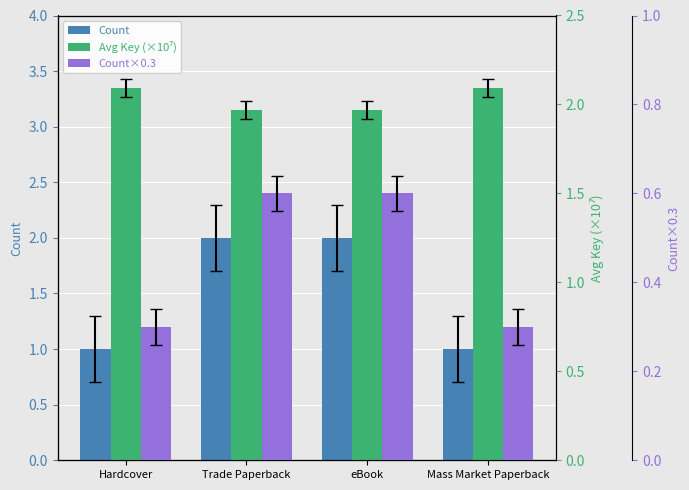

Which has a higher value, Hardcover or Trade Paperback?

Trade Paperback